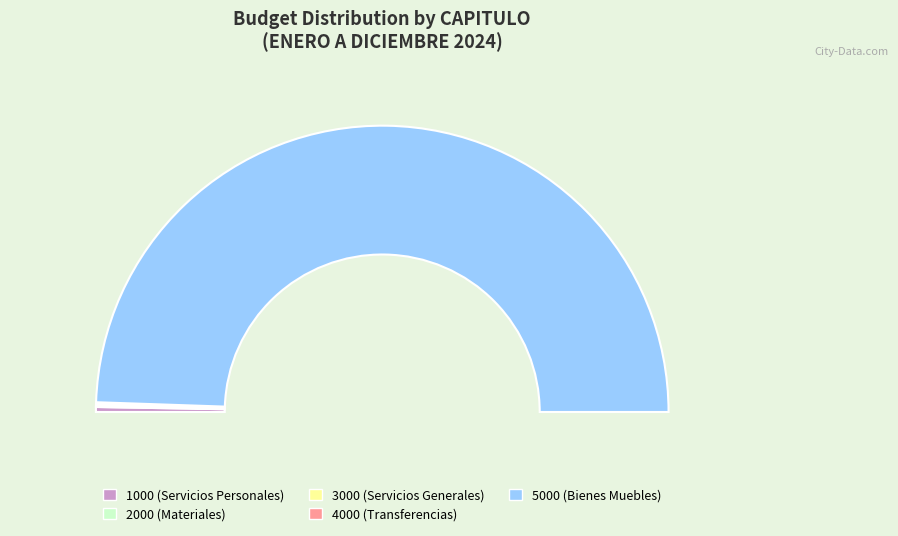

How many segments does this pie chart have?

5